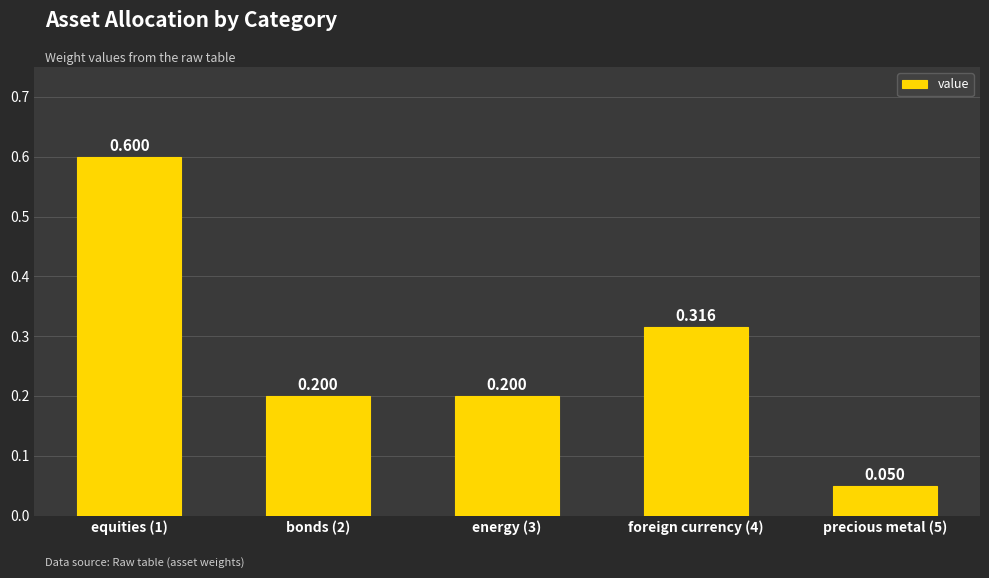

What is the change in value from equities (1) to energy (3)?

-0.4